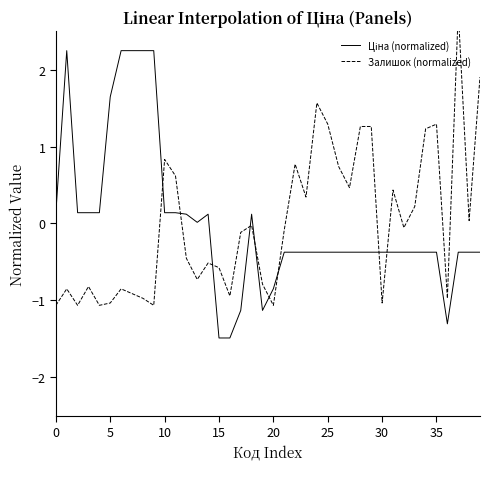

Is it true that Ціна (normalized) equals -0.2 at 27?

False